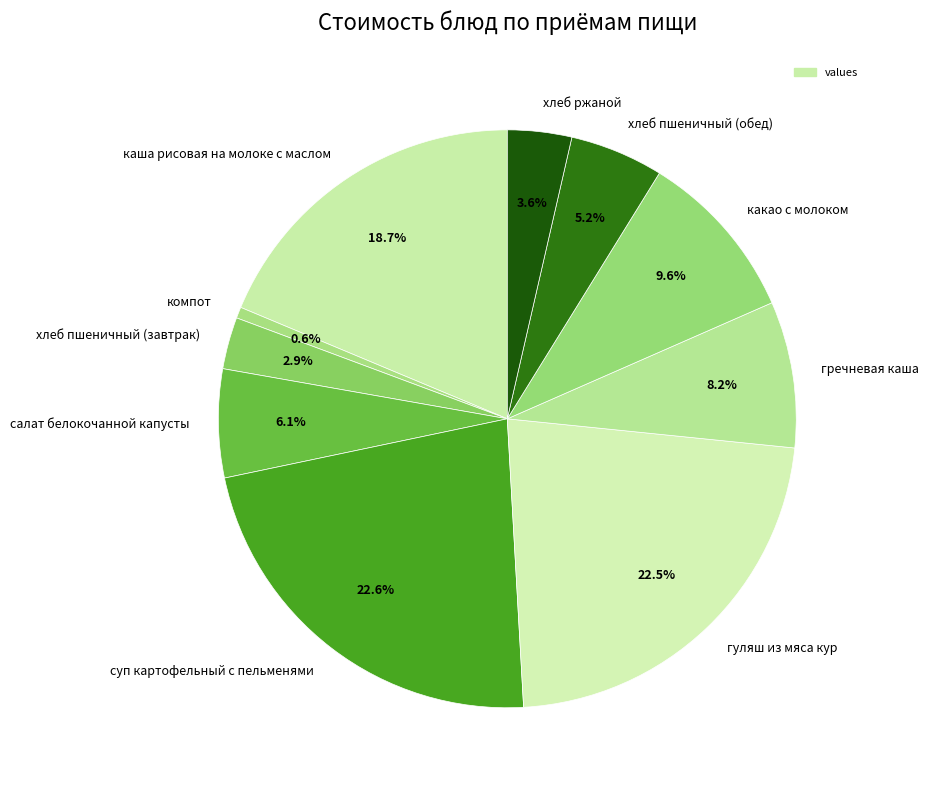

Is it true that хлеб пшеничный (завтрак) is 3% of the pie?

True